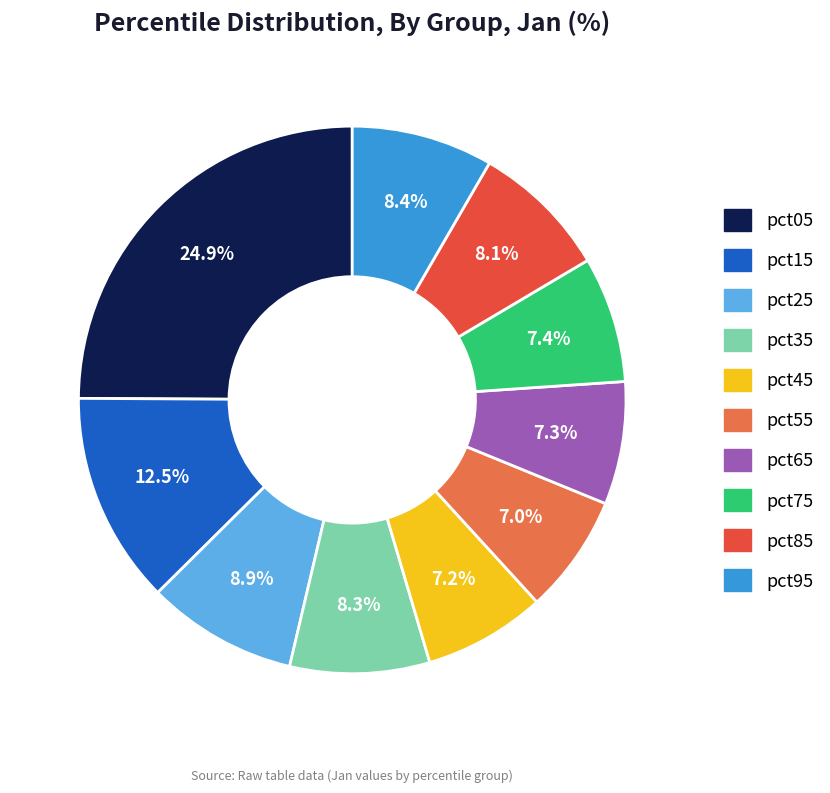

Between pct25 and pct35, which is larger?

pct25